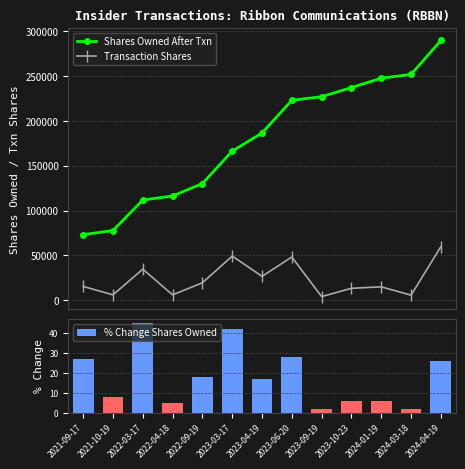

In Transaction Shares, how many points are lower than both neighbors (excluding endpoints)?

5